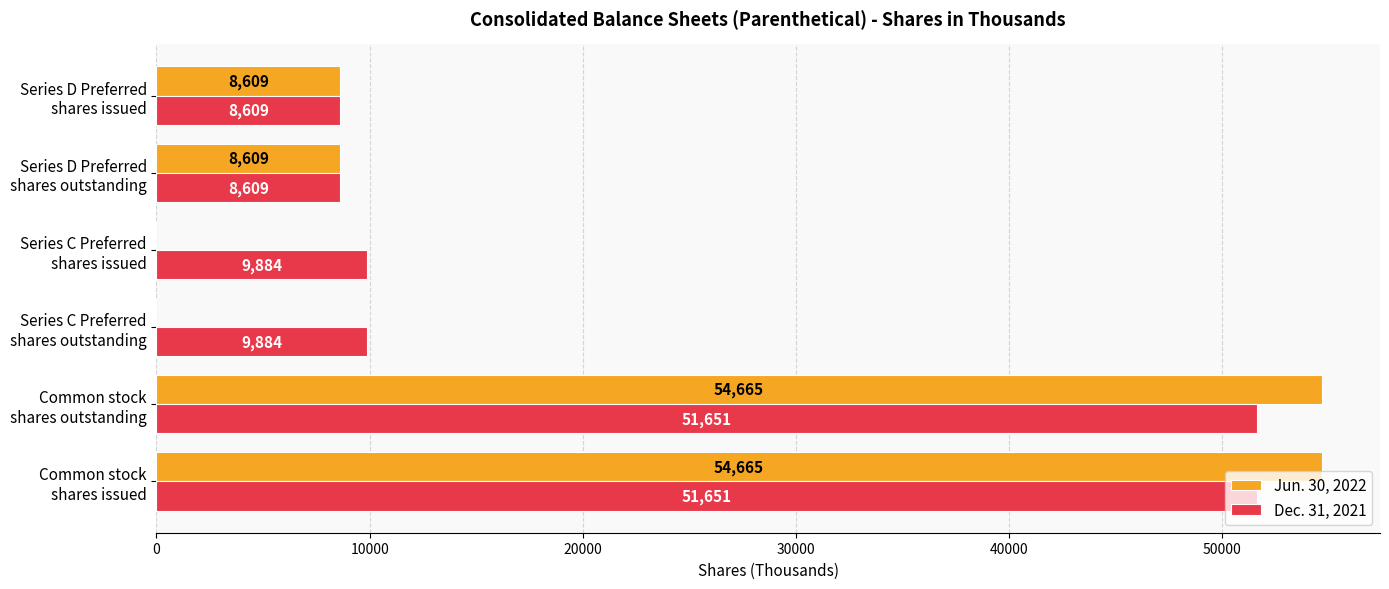

What is the sum of all Dec. 31, 2021 values?

140288